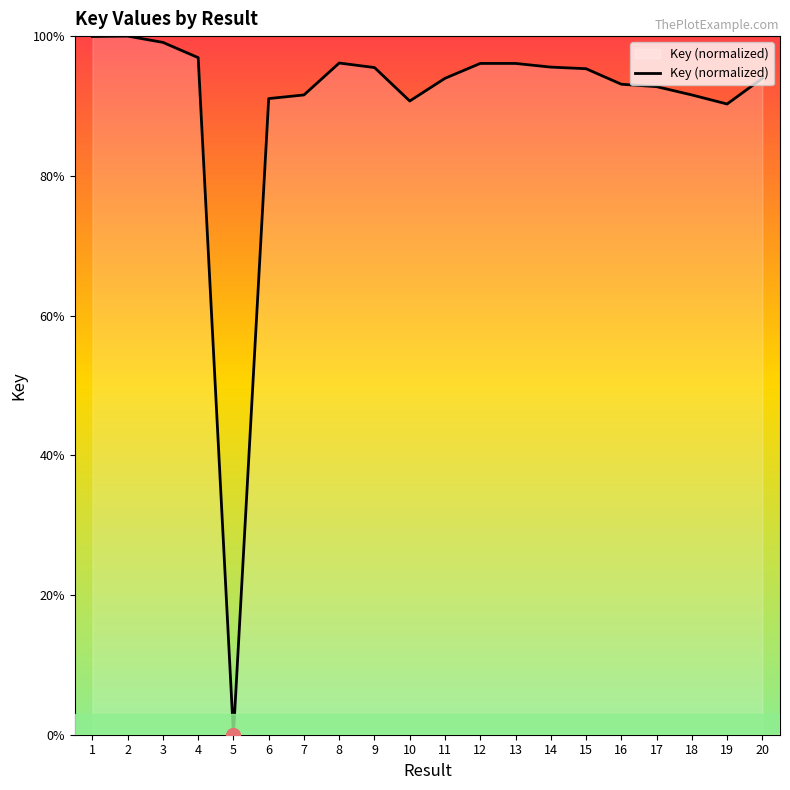

Approximately how many times larger is the value at 20 compared to 7?

1.0